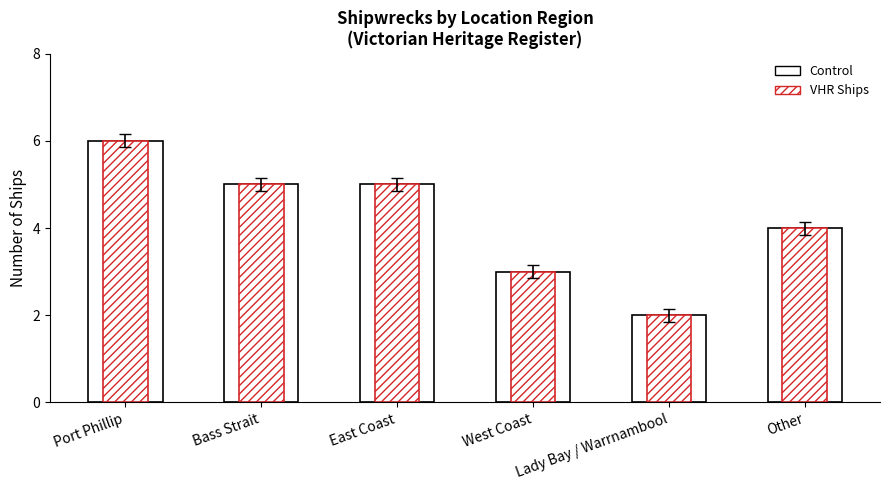

How many categories are shown in the chart?

6